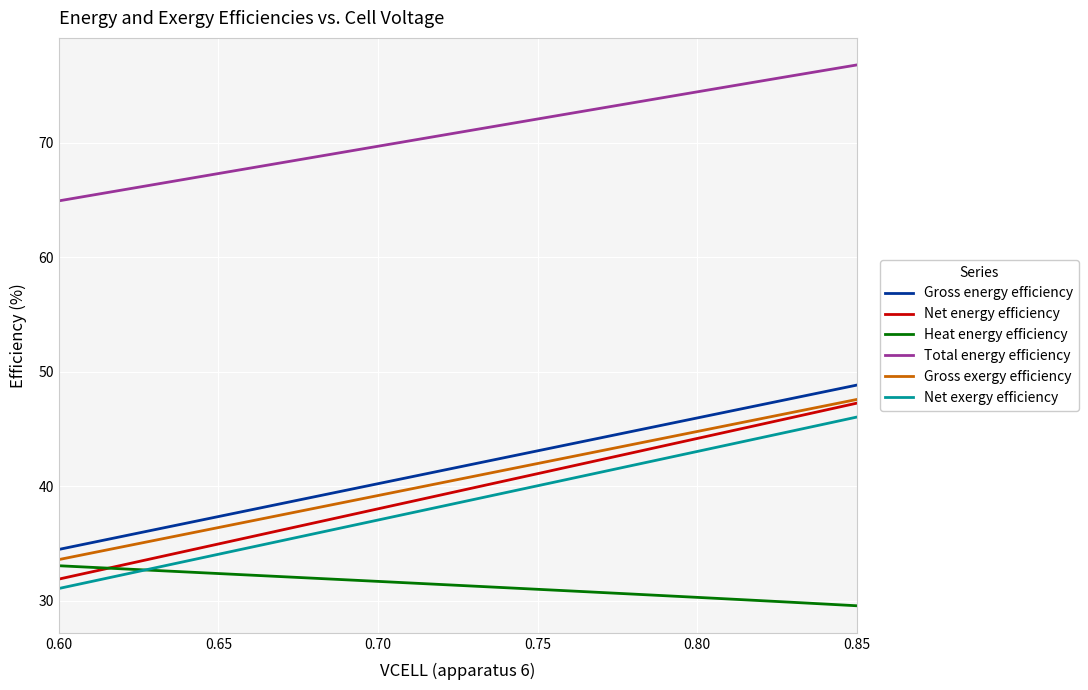

True or false: Total energy efficiency and Gross exergy efficiency intersect in this chart.

False